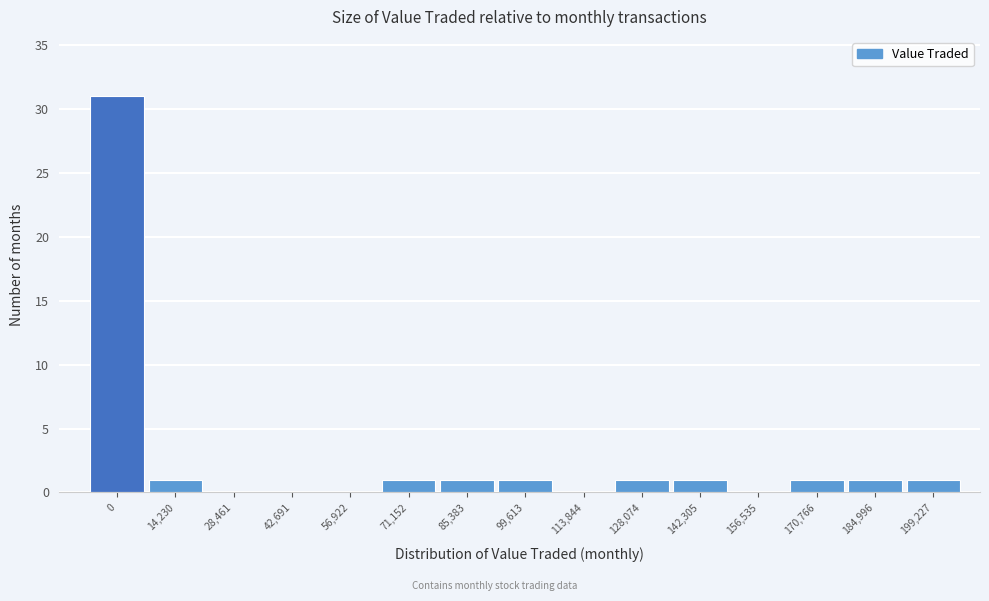

Reading right to left, transcribe all the data shown in this chart.

199,227=1	184,996=1	170,766=1	156,535=0	142,305=1	128,074=1	113,844=0	99,613=1	85,383=1	71,152=1	56,922=0	42,691=0	28,461=0	14,230=1	0=31